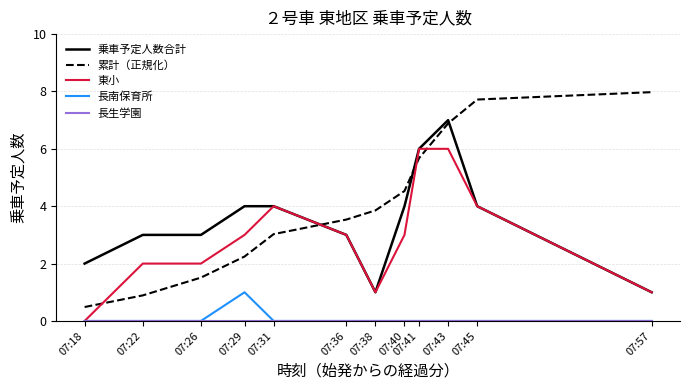

True or false: 累計（正規化） and 長南保育所 cross at least once.

False